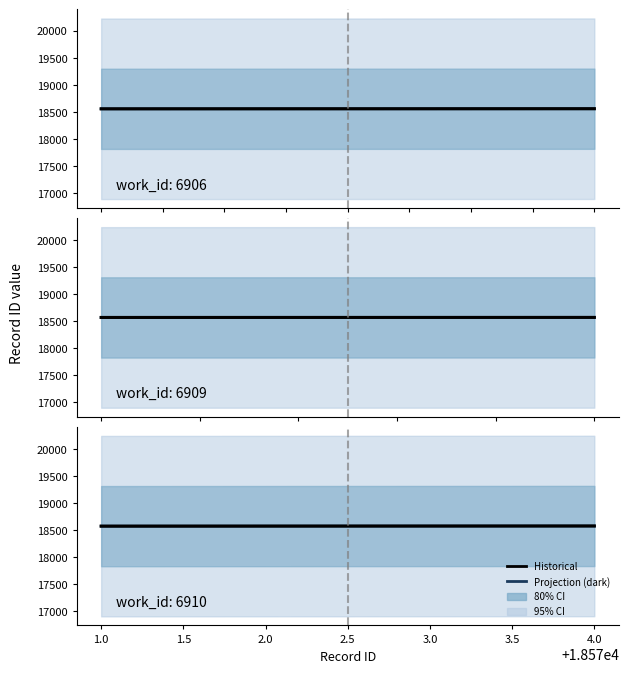

True or false: Historical and Projection (dark) cross at least once.

False